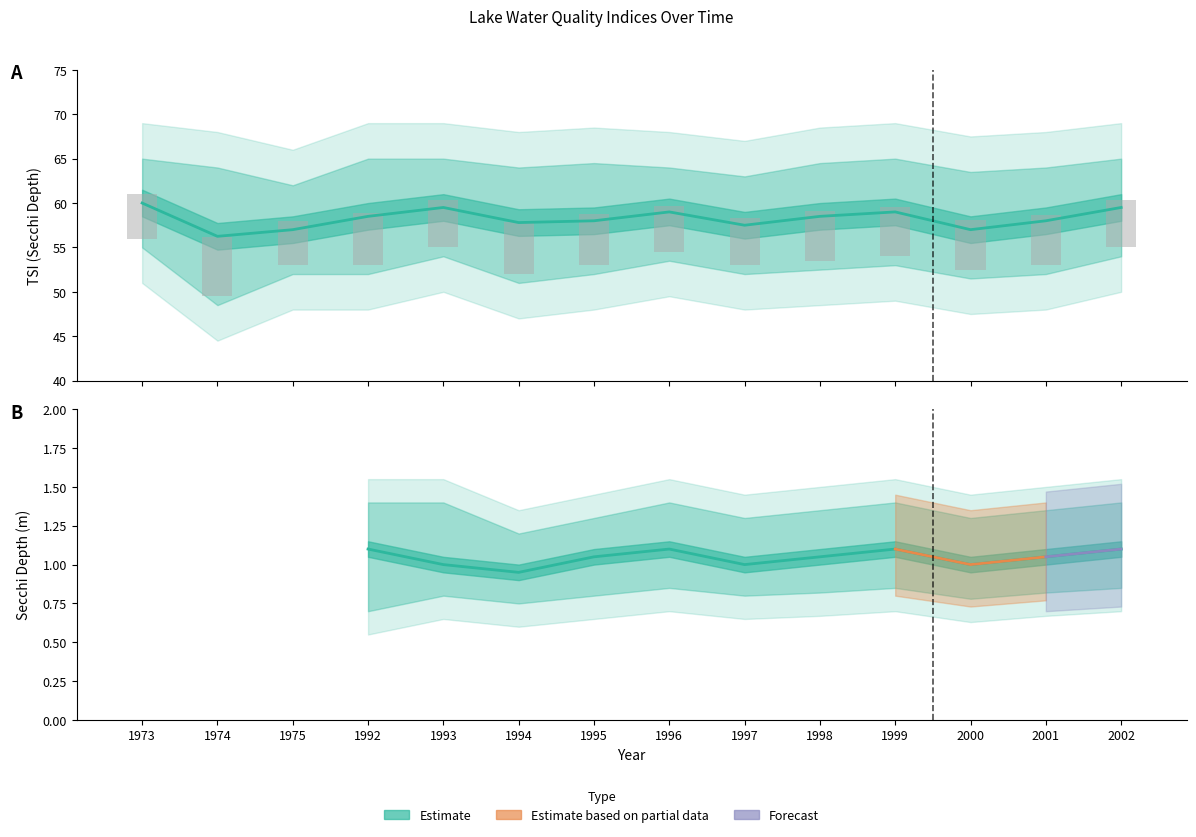

The value of Tsi Sd at 2001 is 103.7. True or false?

False